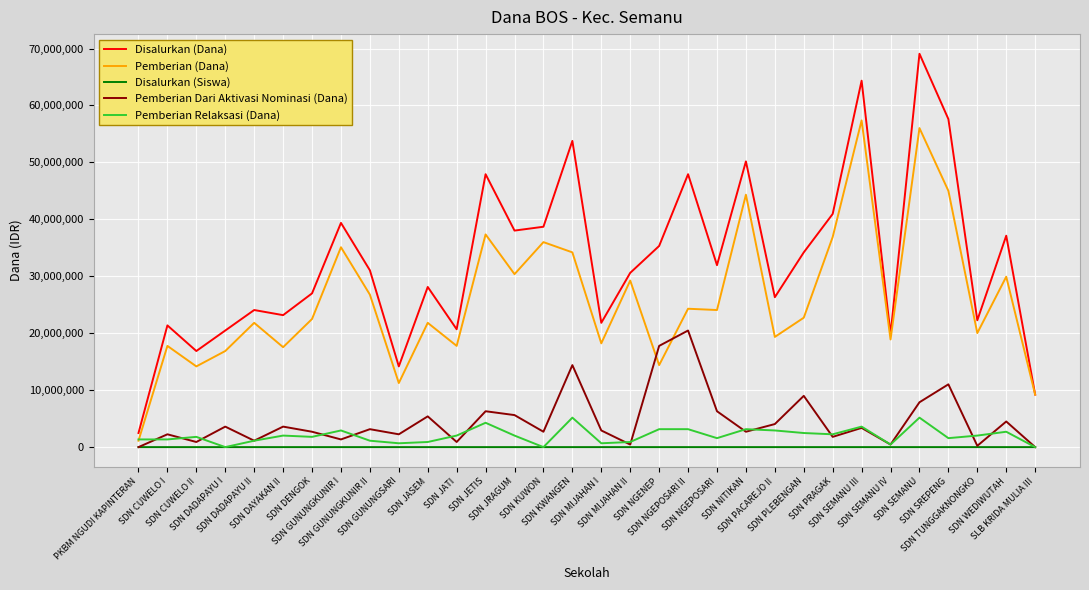

Which series has the widest spread of values?

Disalurkan (Dana)